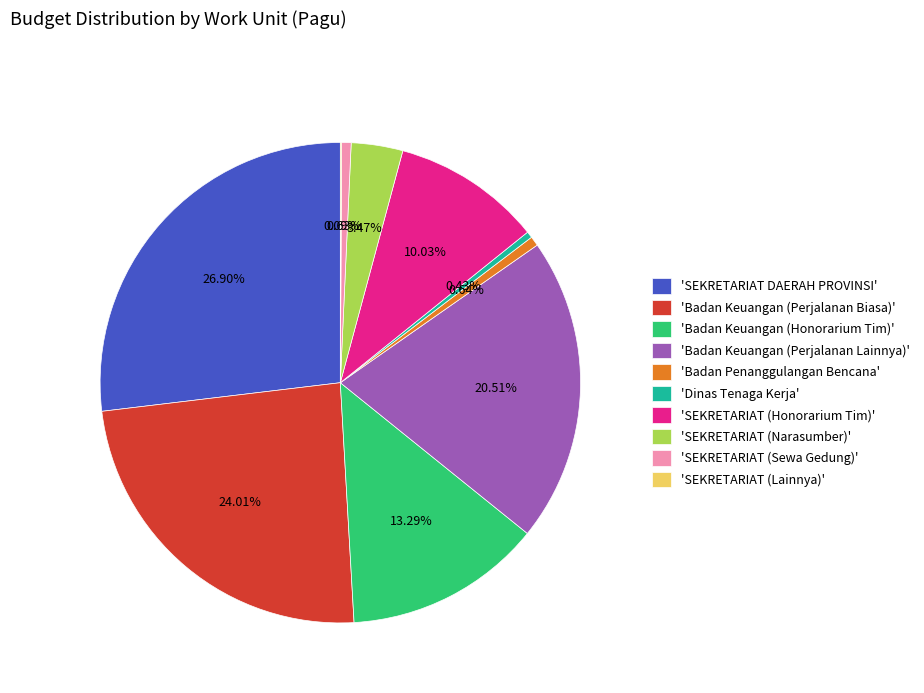

Which category has the biggest portion of the pie?

'SEKRETARIAT DAERAH PROVINSI'